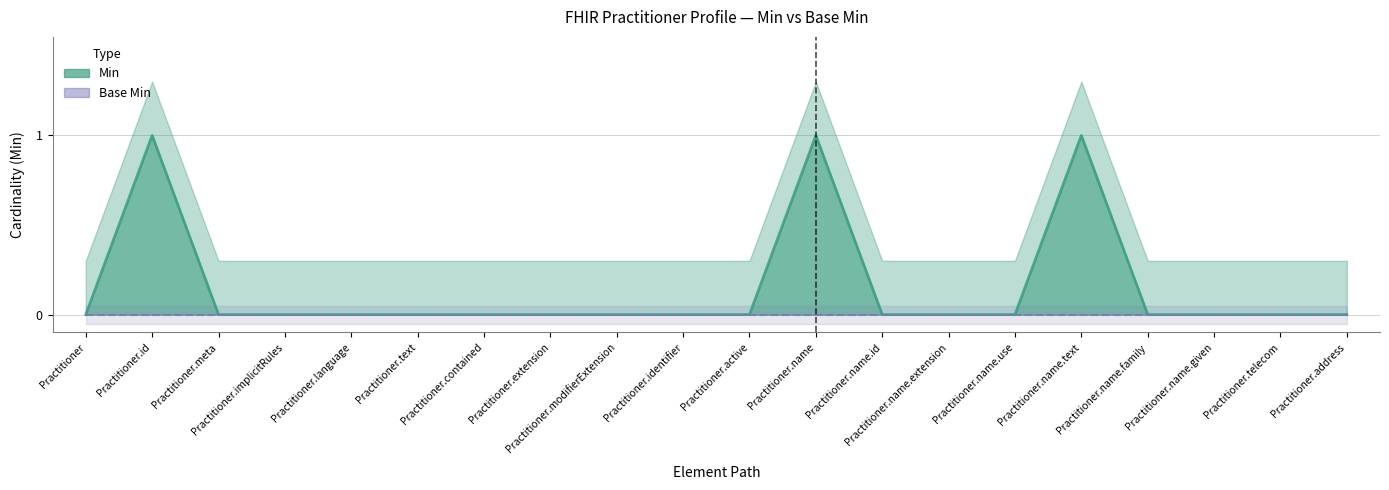

Between Practitioner.meta and Practitioner.identifier, which series saw the biggest shift?

Min